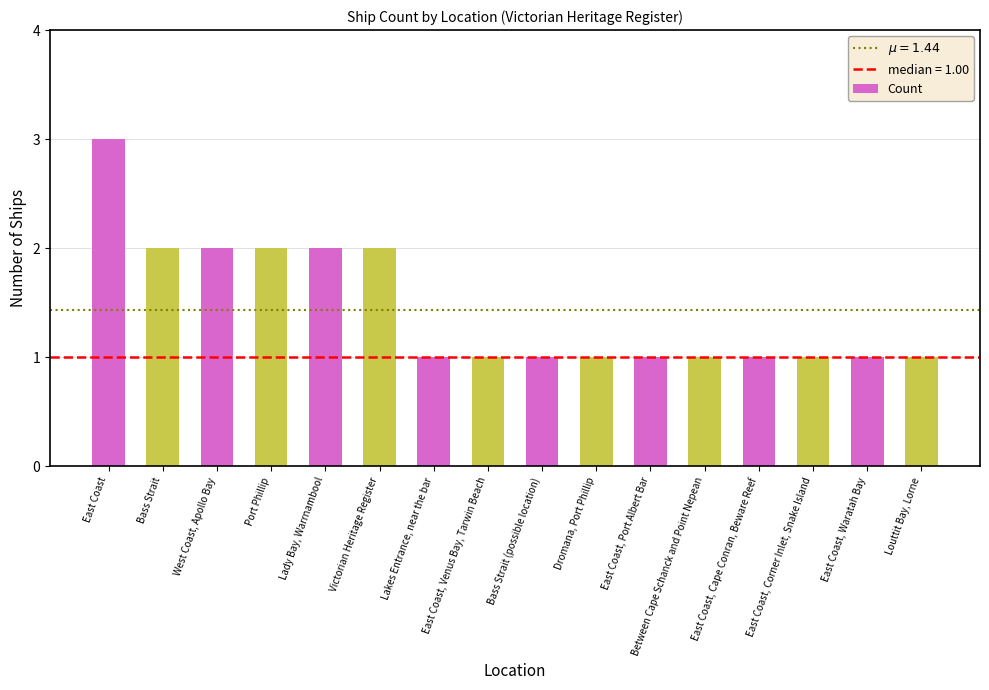

What is the label of the 3rd bar from the left?

West Coast, Apollo Bay